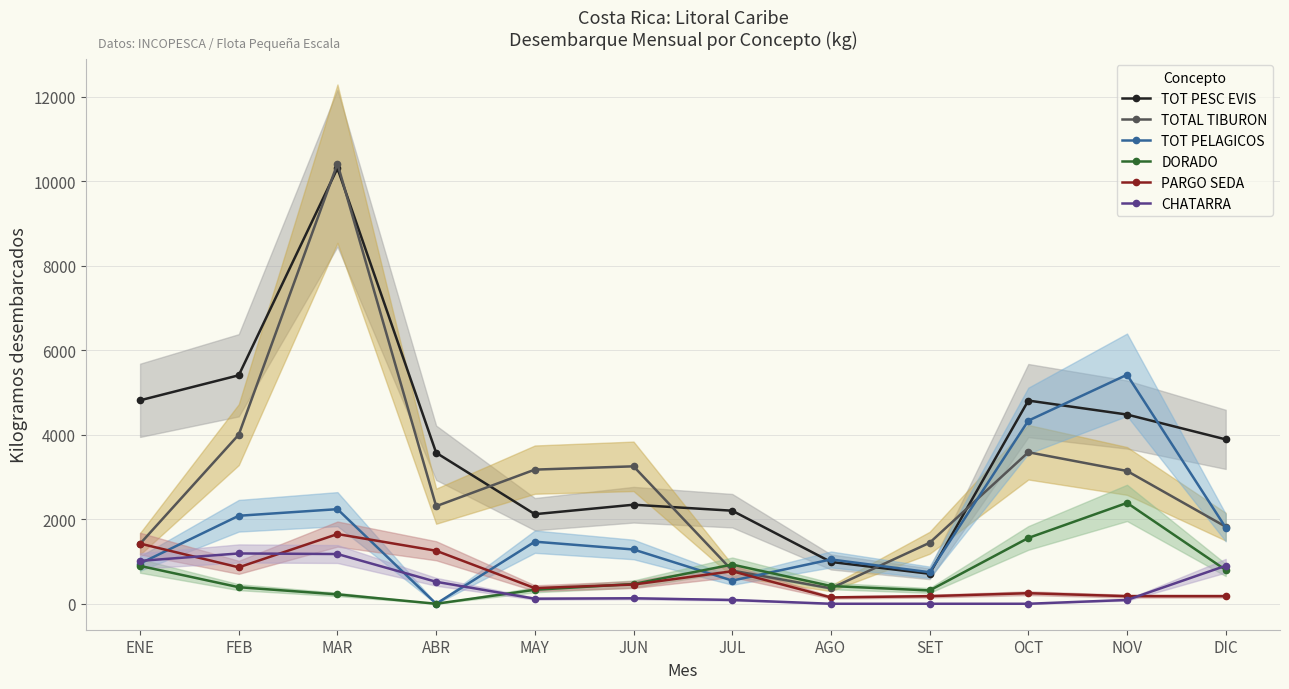

Rank the series at ENE from lowest to highest value.

DORADO, TOT PELAGICOS, CHATARRA, TOTAL TIBURON, PARGO SEDA, TOT PESC EVIS